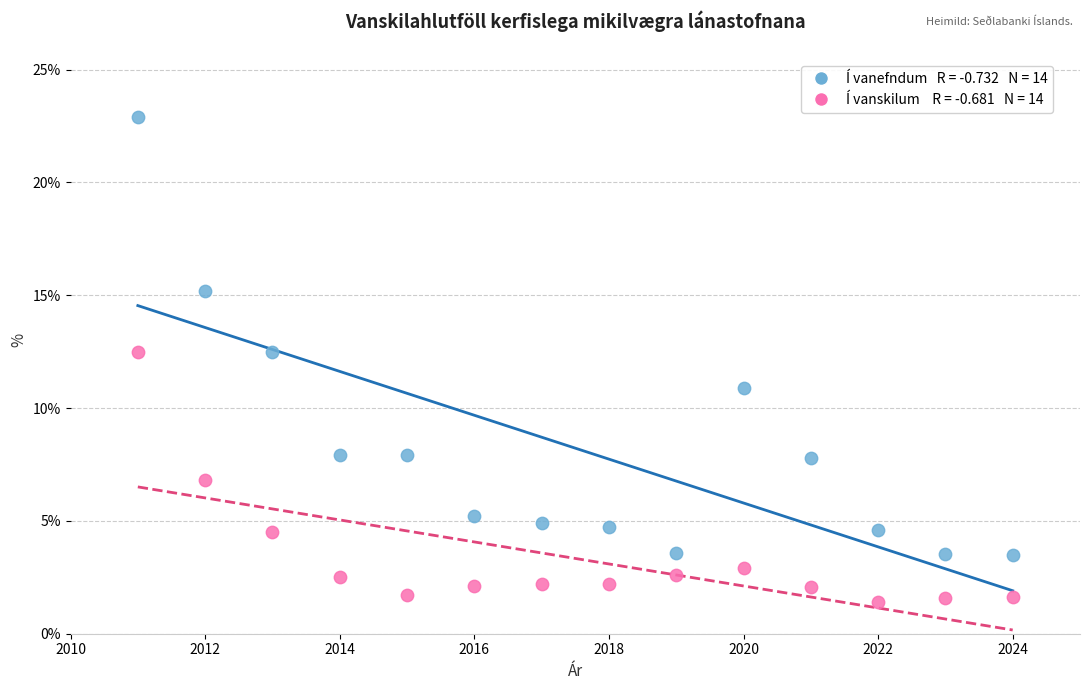

Across all data points, what is the range of X values (max minus min)?

13.0